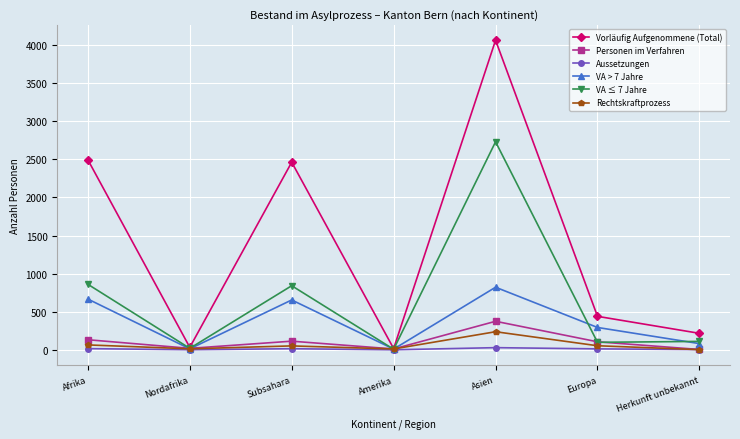

At Asien, list the series in order from largest to smallest.

Vorläufig Aufgenommene (Total), VA ≤ 7 Jahre, VA > 7 Jahre, Personen im Verfahren, Rechtskraftprozess, Aussetzungen